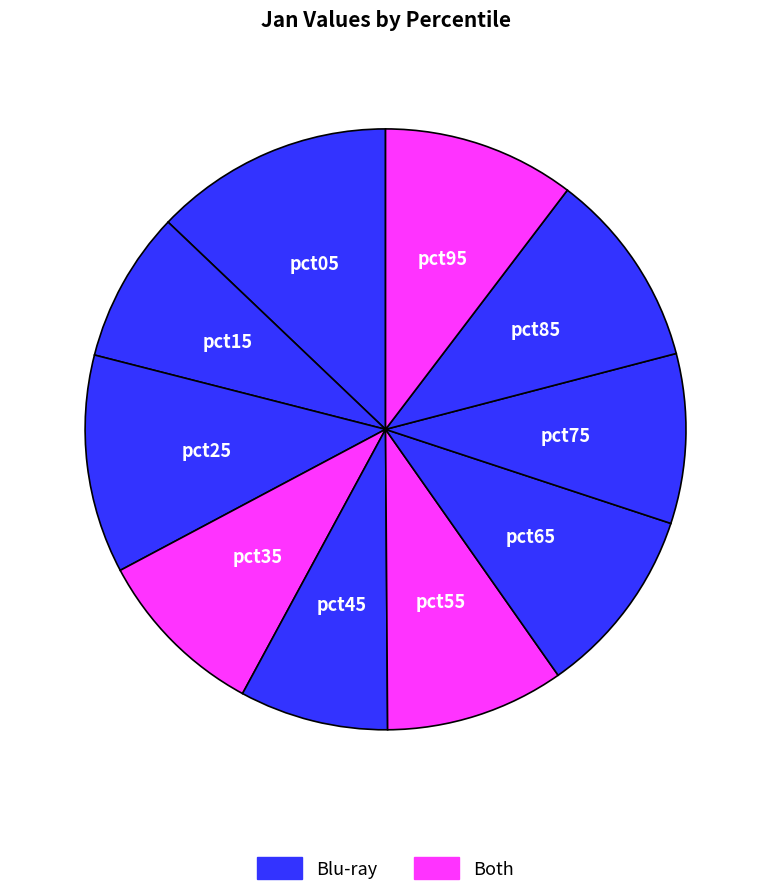

How many slices are in this pie chart?

10